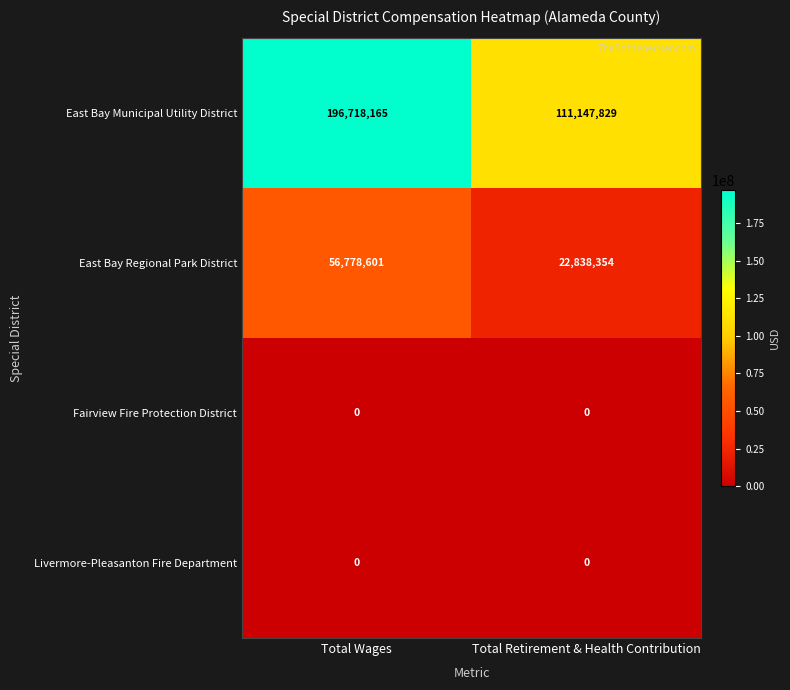

What is the maximum value shown in the chart?

196718165